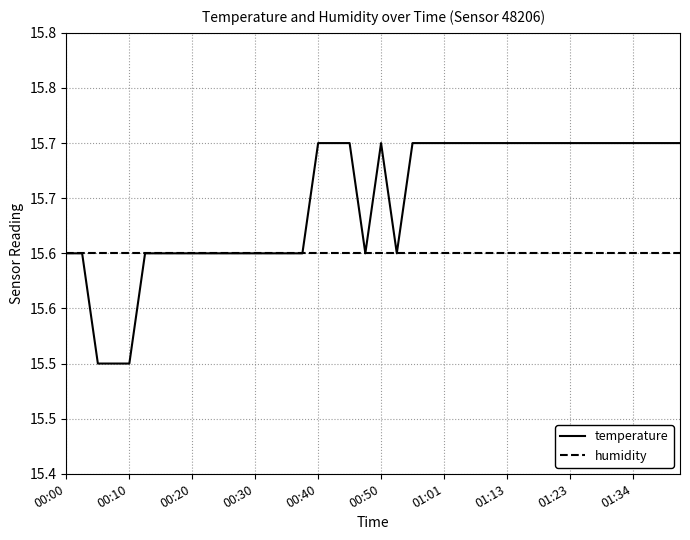

How many times do temperature and humidity cross each other?

5